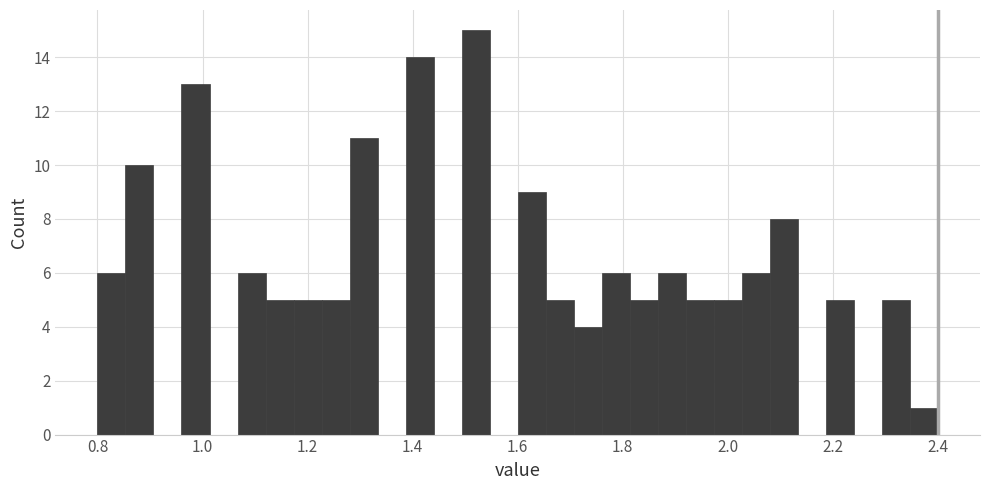

Around what value on the x-axis is the tallest bar? Give the approximate position of its centre, as read against the axis.

1.52